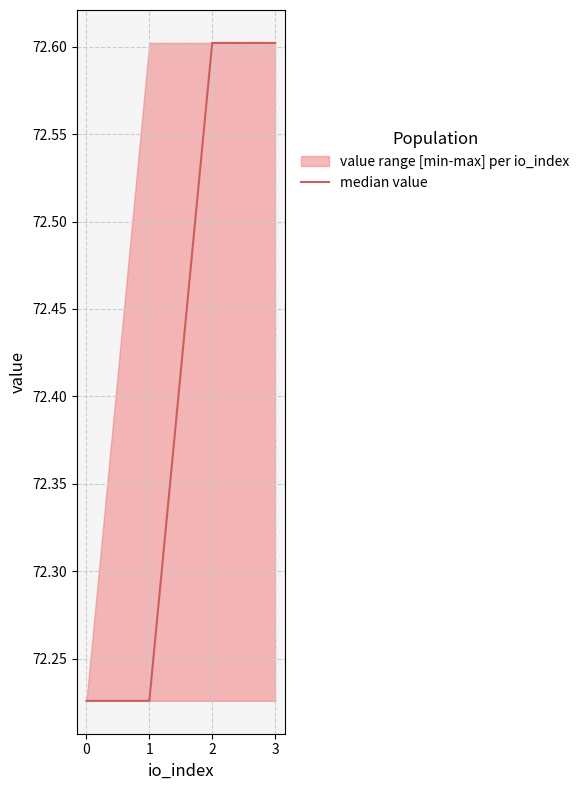

The value at 3 is 72.6. True or false?

True